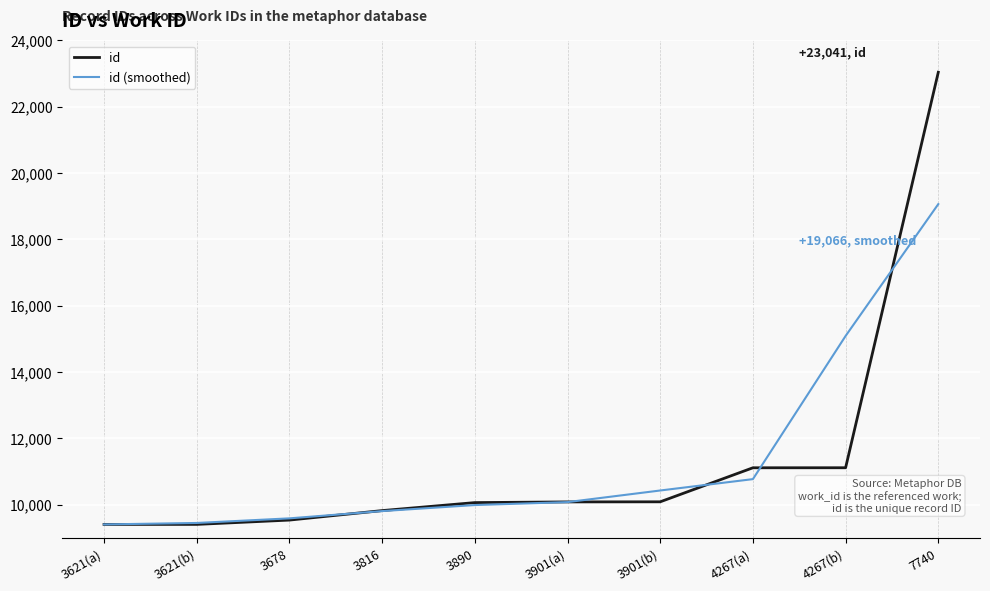

True or false: id (smoothed) has a value of 9992 at 3890.

True